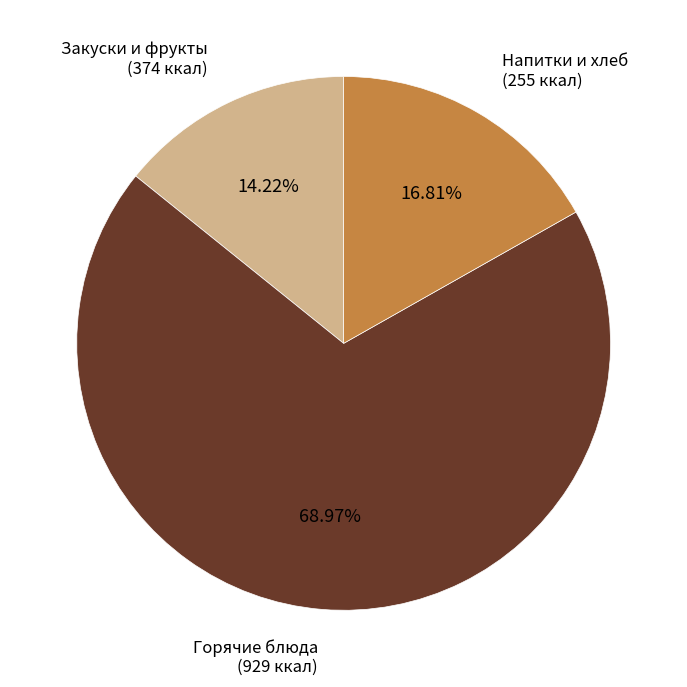

Which slice represents more than half of the pie?

Горячие блюда (929 ккал)